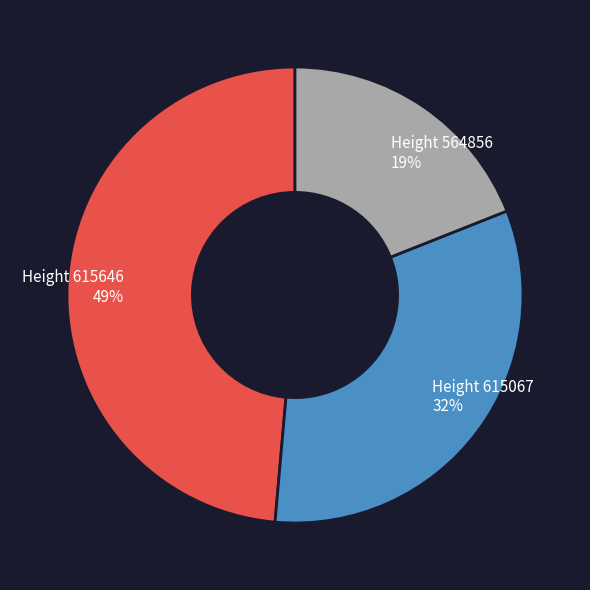

To the nearest percent, what is the difference between the largest and smallest slice percentages?

30%